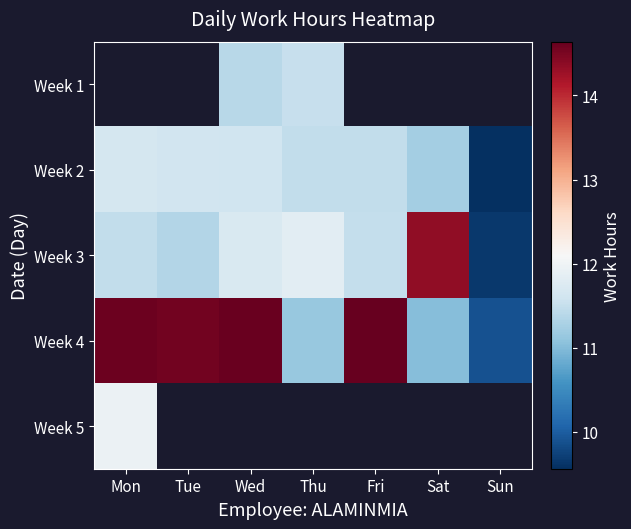

Is it true that Week 2 equals 9.6 at Sun?

True